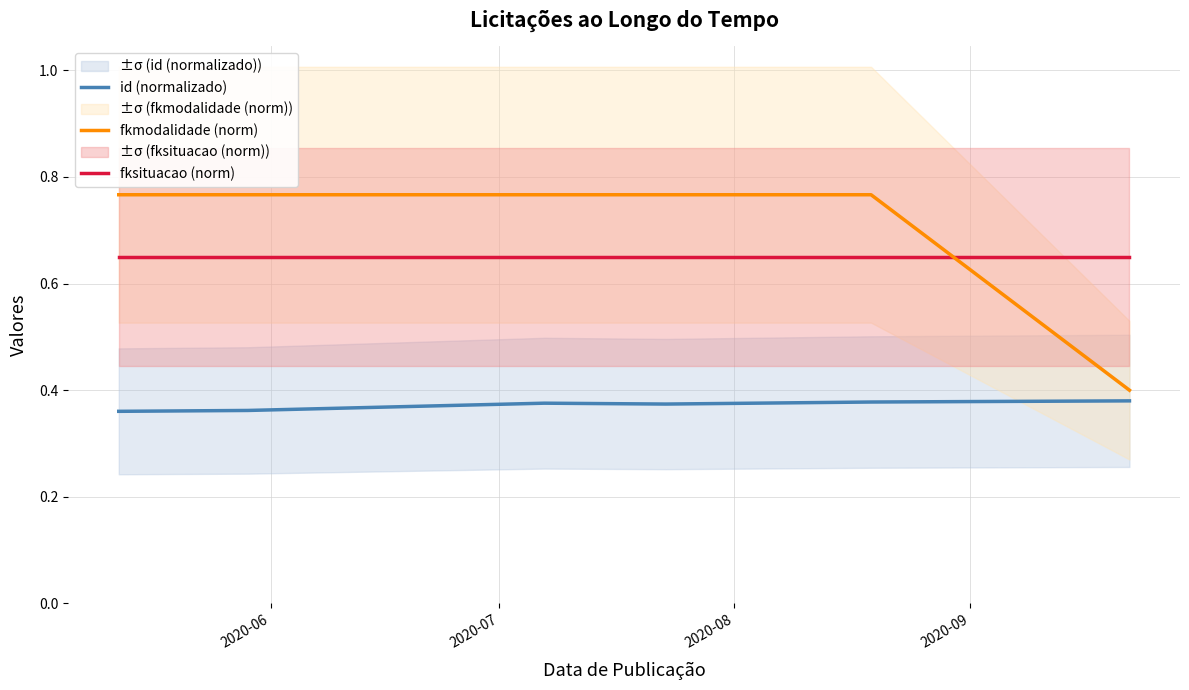

True or false: fksituacao (norm) and fkmodalidade (norm) cross at least once.

True